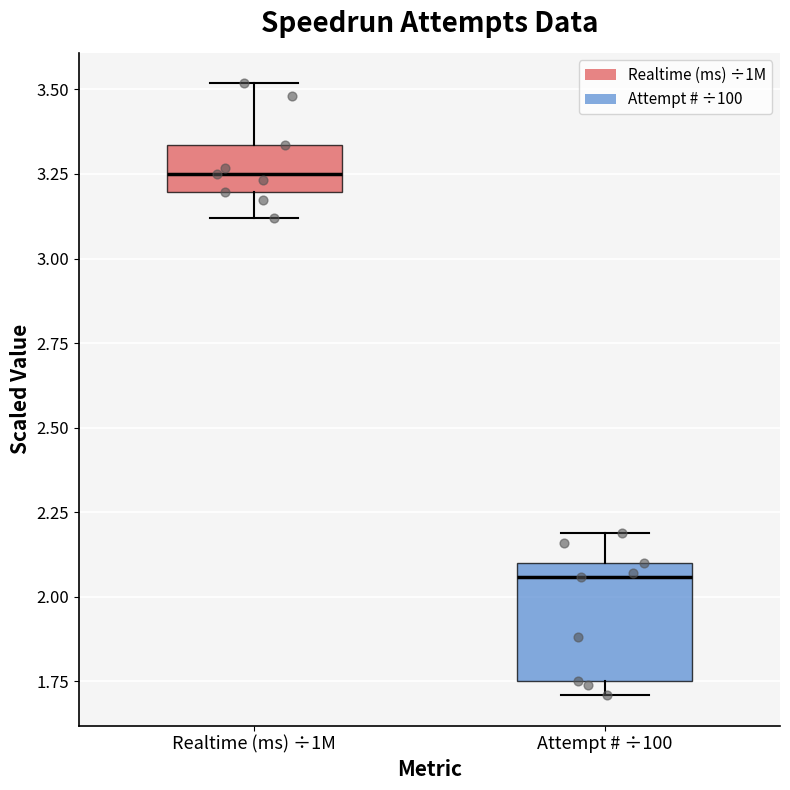

Reading left to right, transcribe this box plot: for each box, give where its median line is, the range the box spans, and where its two whiskers end, as read against the y-axis. The values are not printed on the chart, so give them approximately, as read against the axis.

Realtime (ms) ÷1M: median 3.25, box 3.20 to 3.35, whiskers 3.10 to 3.50
Attempt # ÷100: median 2.05, box 1.75 to 2.10, whiskers 1.70 to 2.20